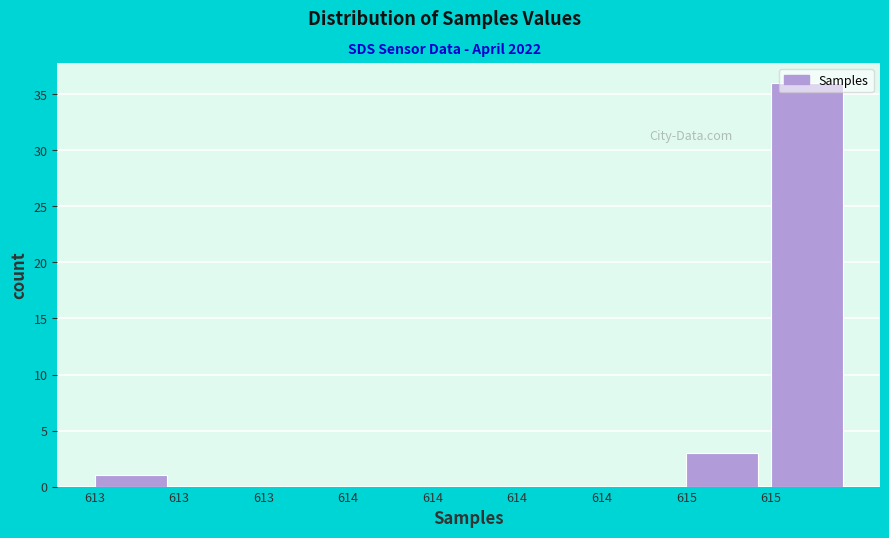

Are the bars horizontal?

No